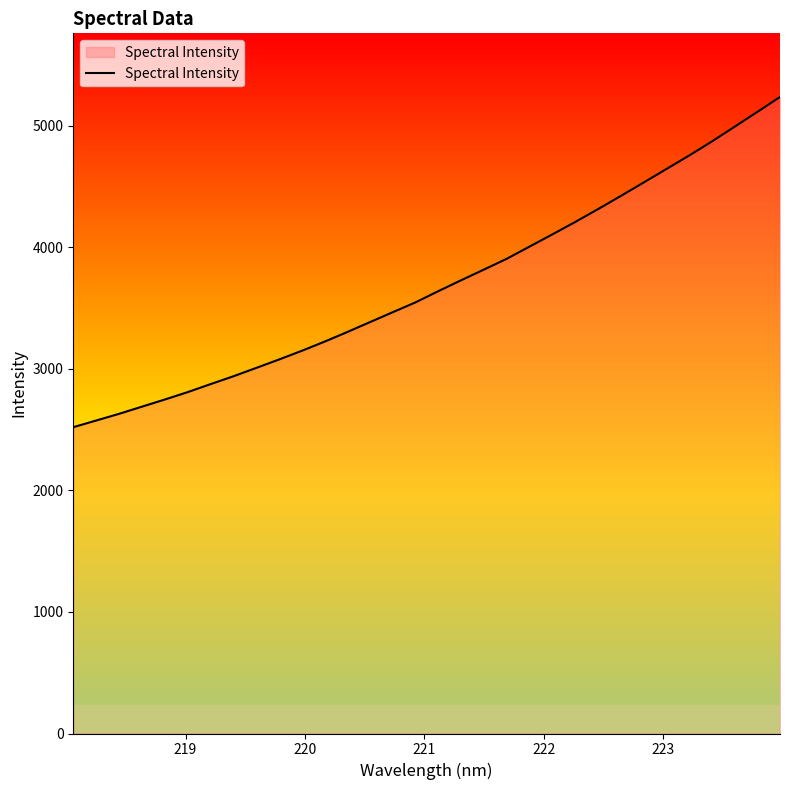

What is the difference between the maximum and minimum values?

2716.4